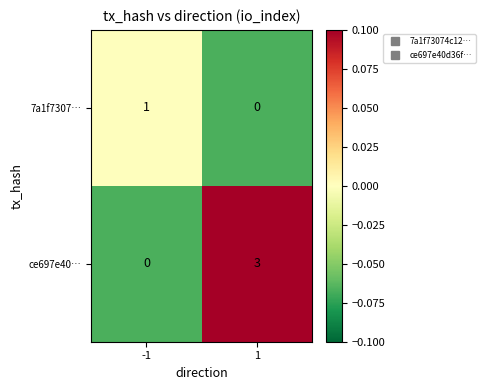

Rank the series at -1 from highest to lowest value.

7a1f7307…, ce697e40…